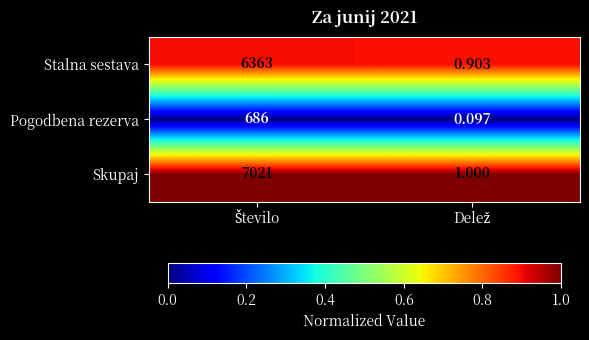

How many distinct data groups are displayed?

3